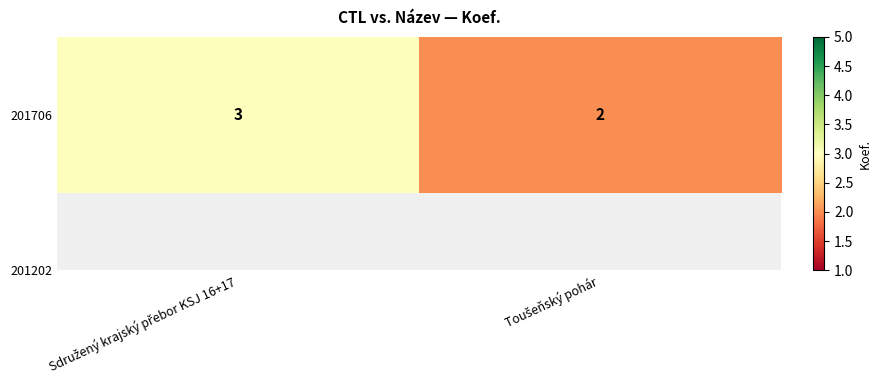

What is the average value?

2